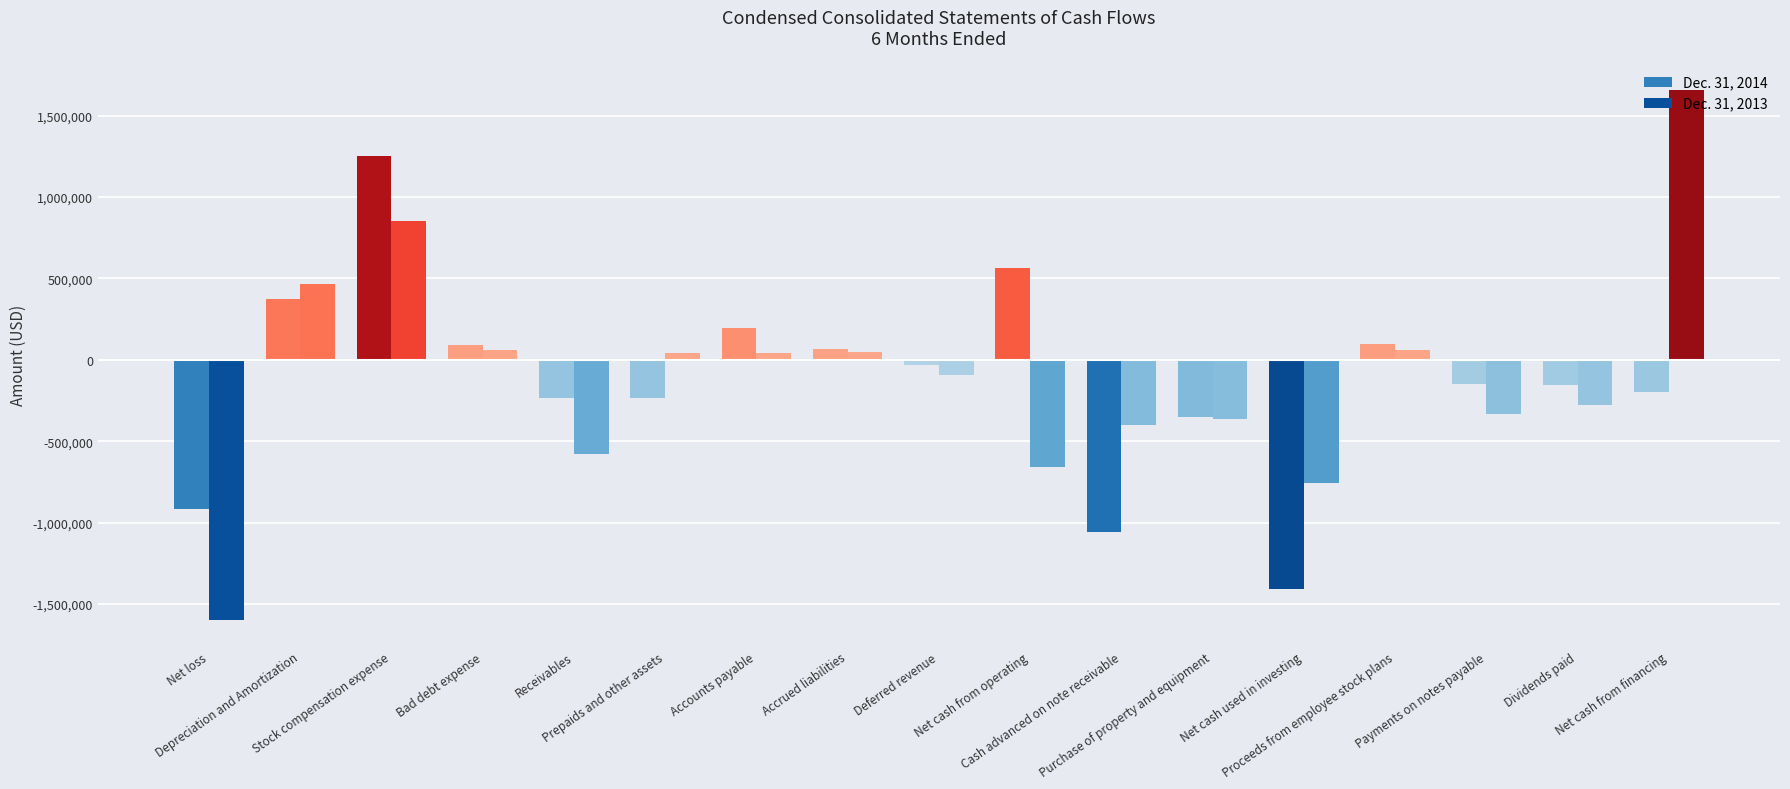

Which series changed the most between Proceeds from employee stock plans and Payments on notes payable?

Dec. 31, 2013